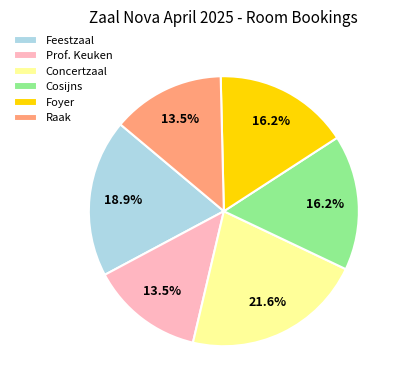

How many segments does this pie chart have?

6